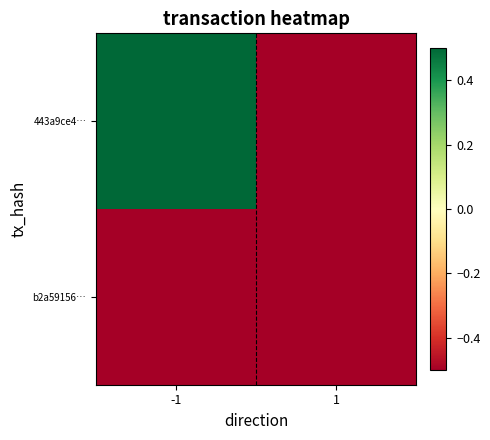

At which category is the sum across all series the highest?

-1